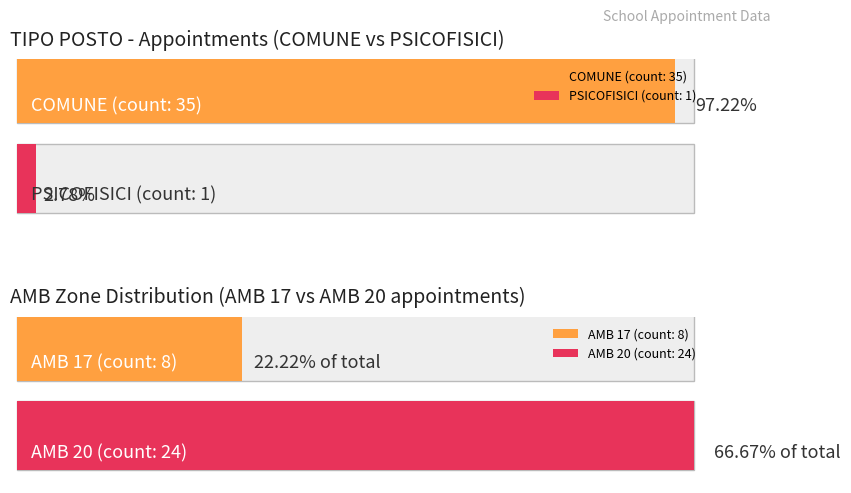

How many data points in COMUNE are less than 18?

3